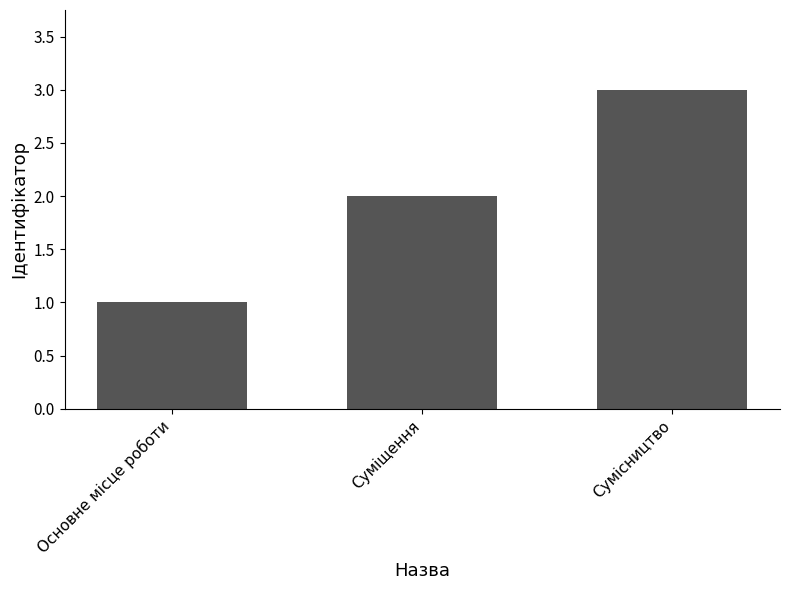

What is the sum of all values?

6